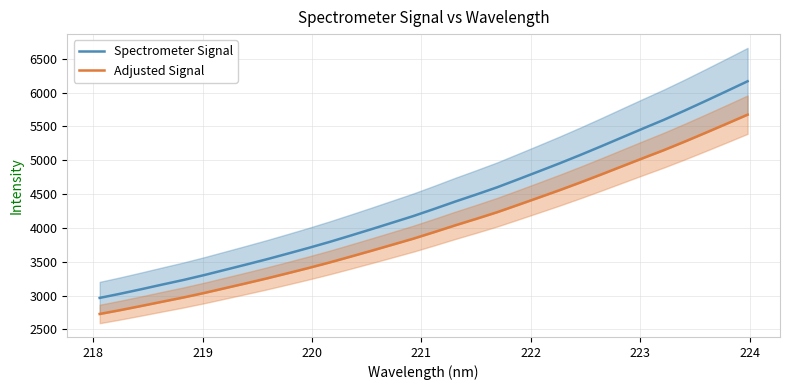

True or false: Spectrometer Signal and Adjusted Signal cross at least once.

False